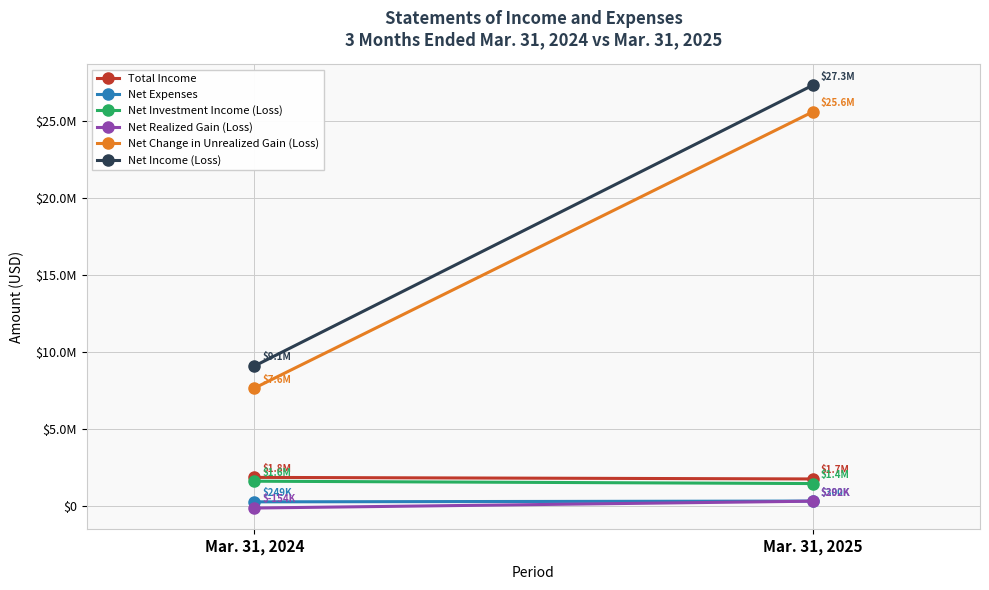

At how many categories does at least one series exceed 24050522?

1